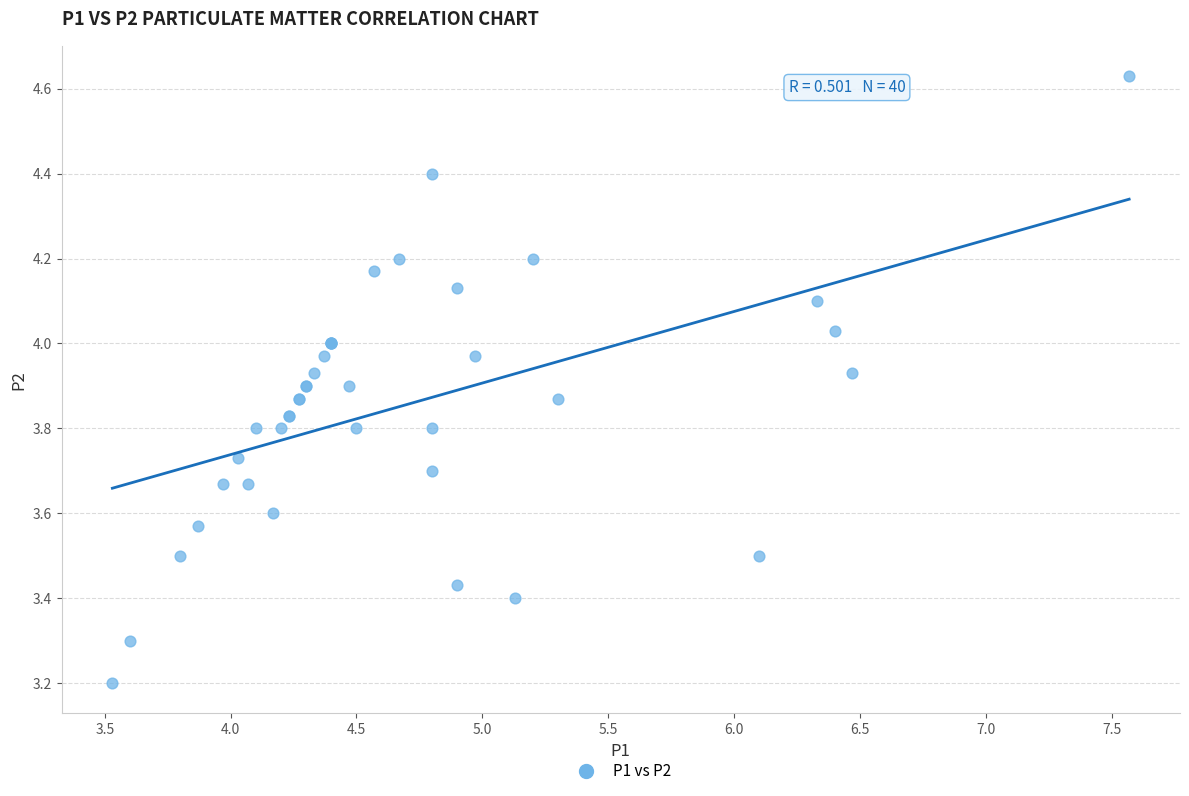

What Y value in the scatter plot is closest to 3?

3.2